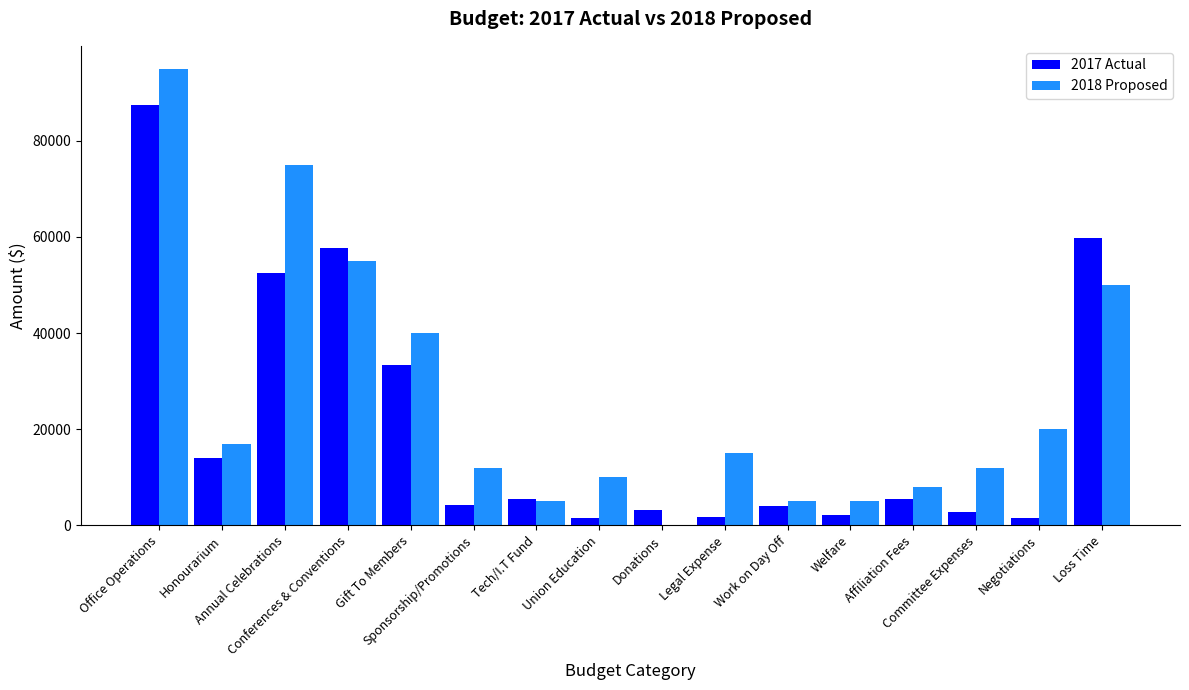

Where is 2018 Proposed nearest to the value 47500?

Loss Time